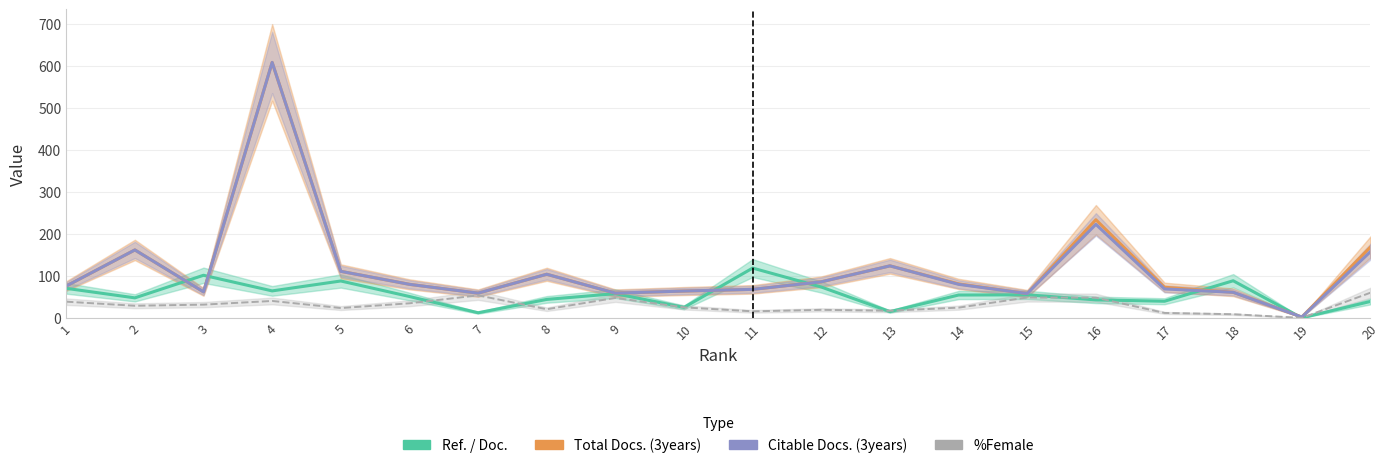

True or false: Total Docs. (3years) and Citable Docs. (3years) cross at least once.

False